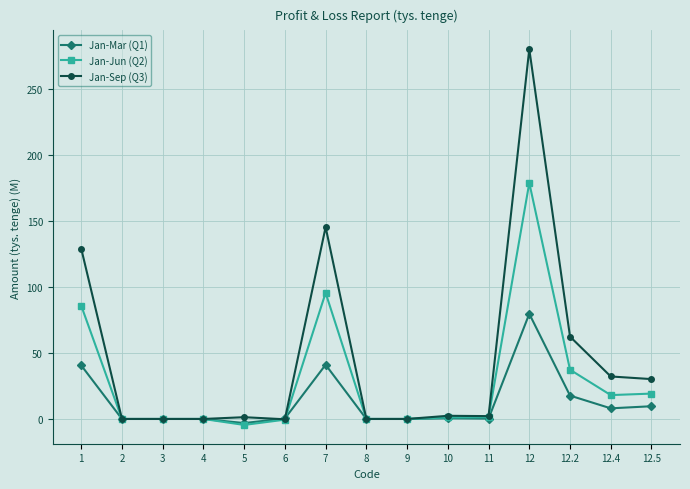

Count the number of categories in the chart.

15